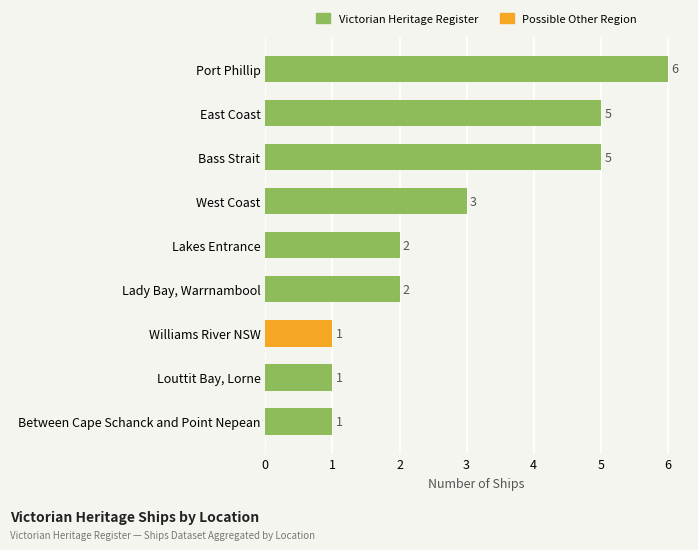

What is the average value?

3